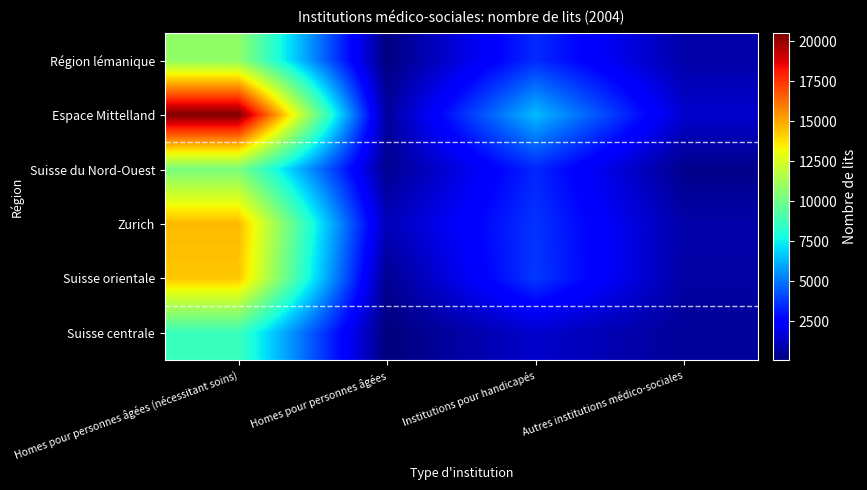

What is the minimum value shown in the chart?

73